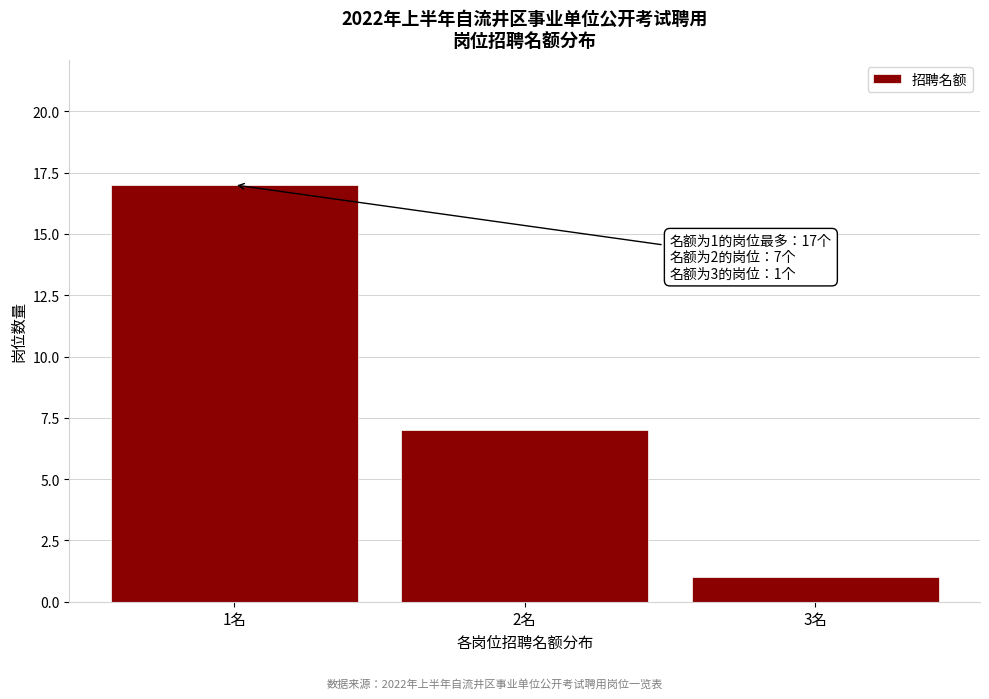

Reading left to right, transcribe all the data shown in this chart.

1名=17	2名=7	3名=1